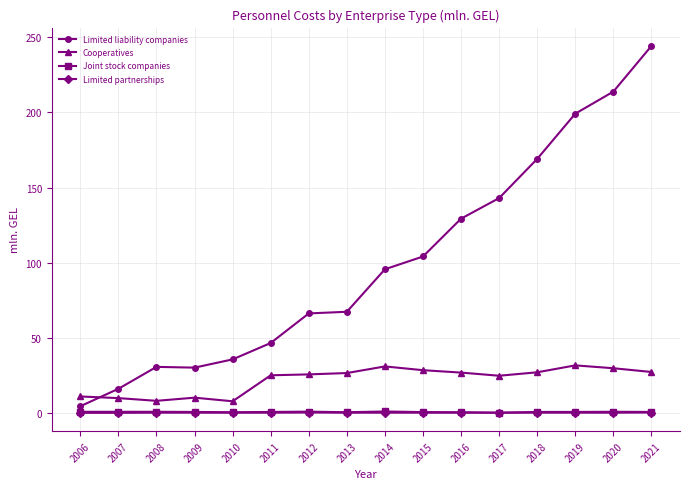

What is the sum of all Cooperatives values?

349.9